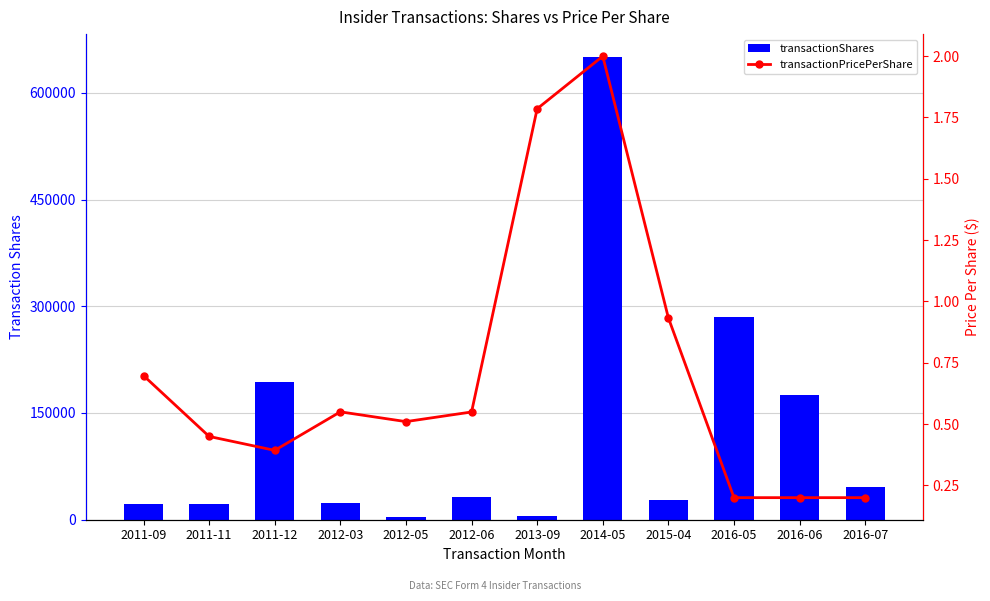

Which category has the highest value across all series?

2014-05